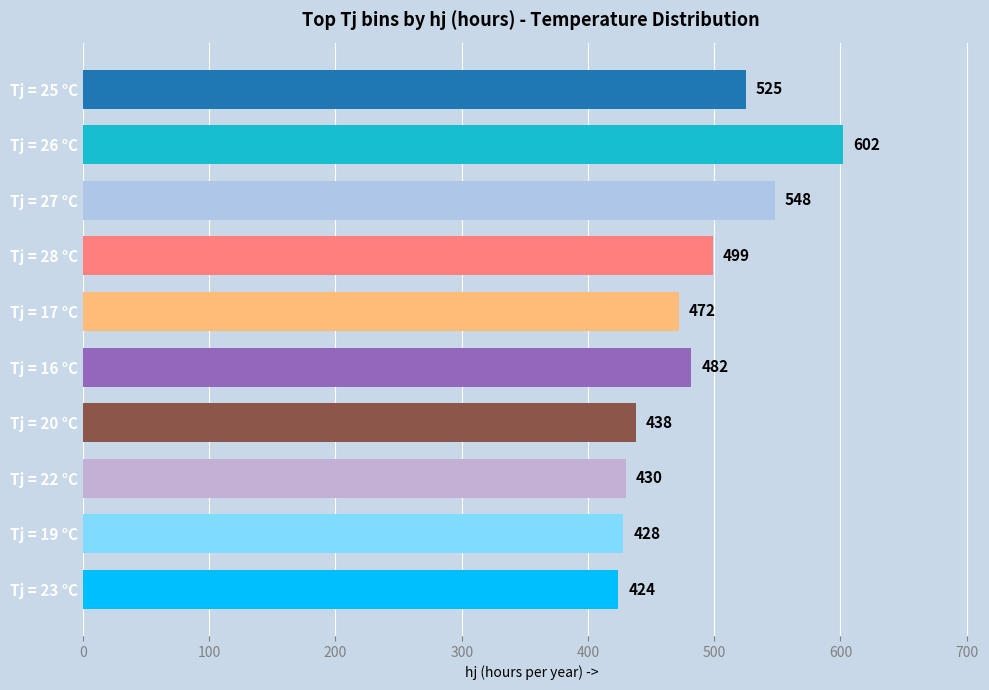

Rank the categories by value from highest to lowest.

Tj = 26 °C, Tj = 27 °C, Tj = 25 °C, Tj = 28 °C, Tj = 16 °C, Tj = 17 °C, Tj = 20 °C, Tj = 22 °C, Tj = 19 °C, Tj = 23 °C